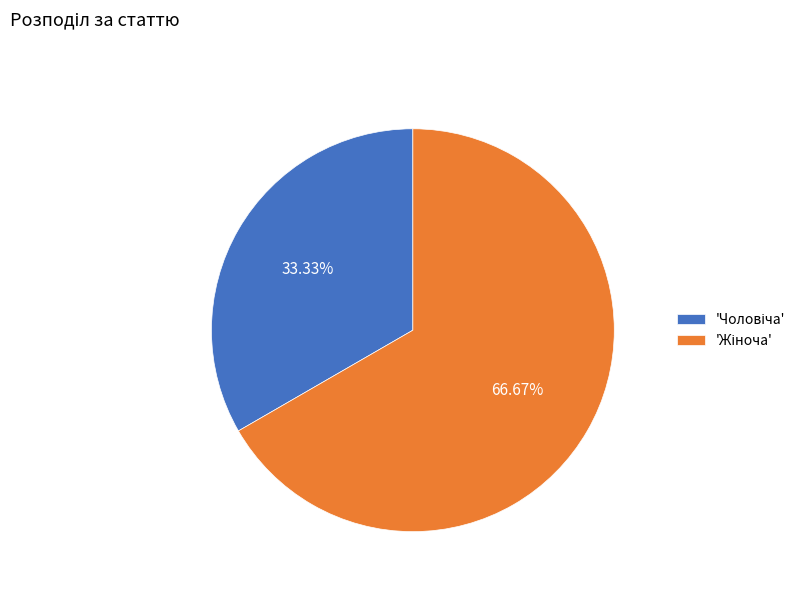

Does any single category account for the majority?

Yes